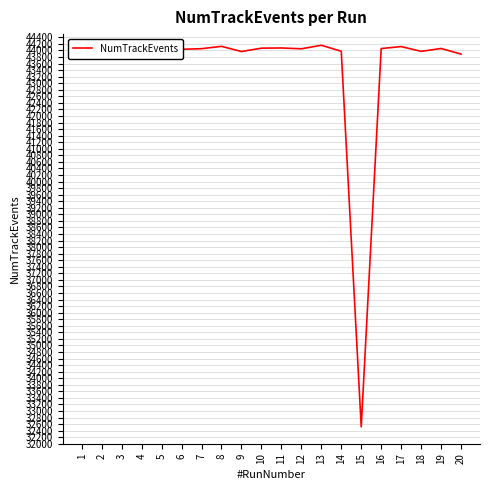

The value at 4 is 43919. True or false?

True